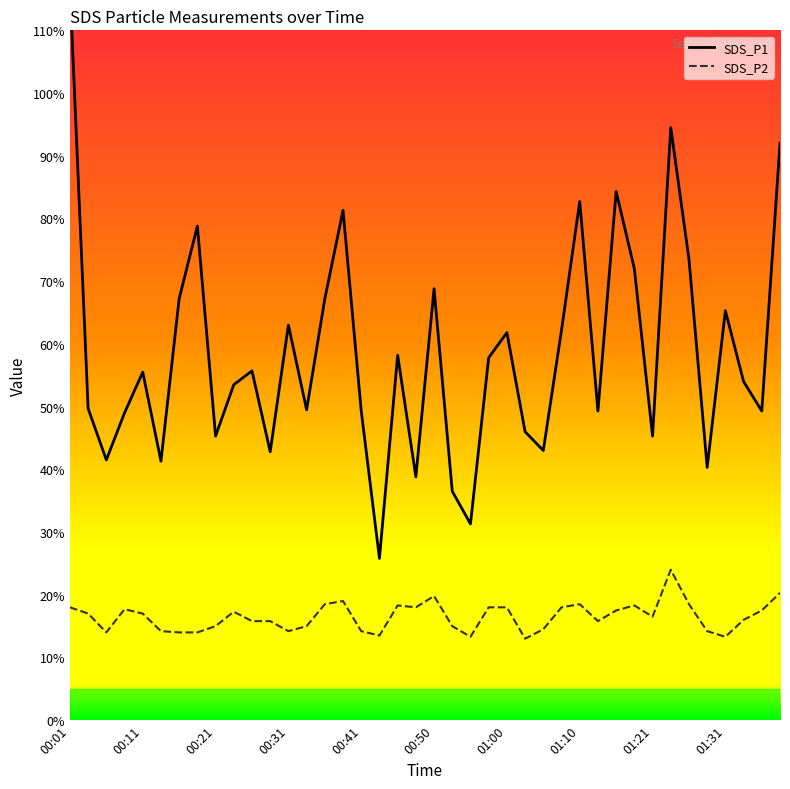

List the labels in order of SDS_P1 value, smallest first.

00:43, 00:55, 00:53, 00:48, 01:28, 00:13, 00:06, 00:28, 01:05, 00:21, 01:21, 01:03, 00:08, 00:41, 01:13, 01:36, 00:33, 00:04, 00:23, 01:34, 00:11, 00:26, 00:58, 00:45, 01:00, 01:08, 00:31, 01:31, 00:16, 00:36, 00:50, 01:18, 01:26, 00:18, 00:38, 01:10, 01:16, 01:39, 01:23, 00:01